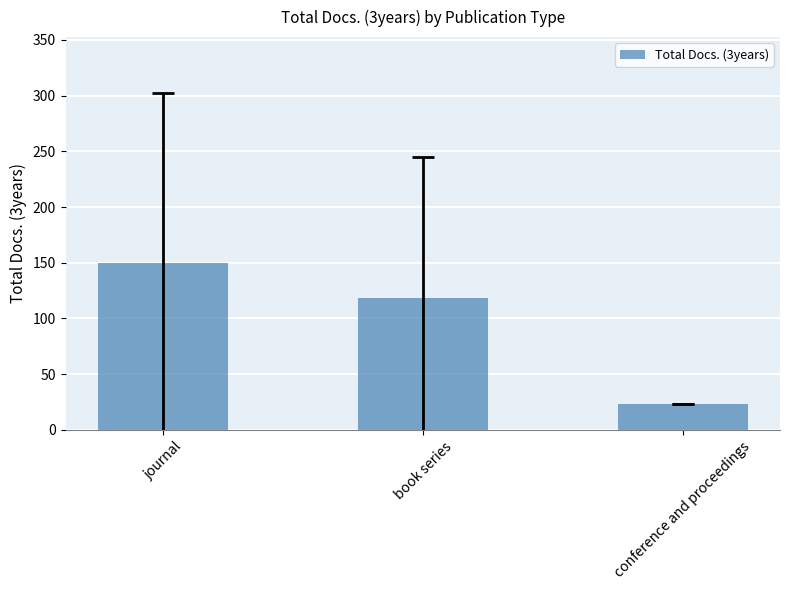

Which has a higher value, book series or journal?

journal